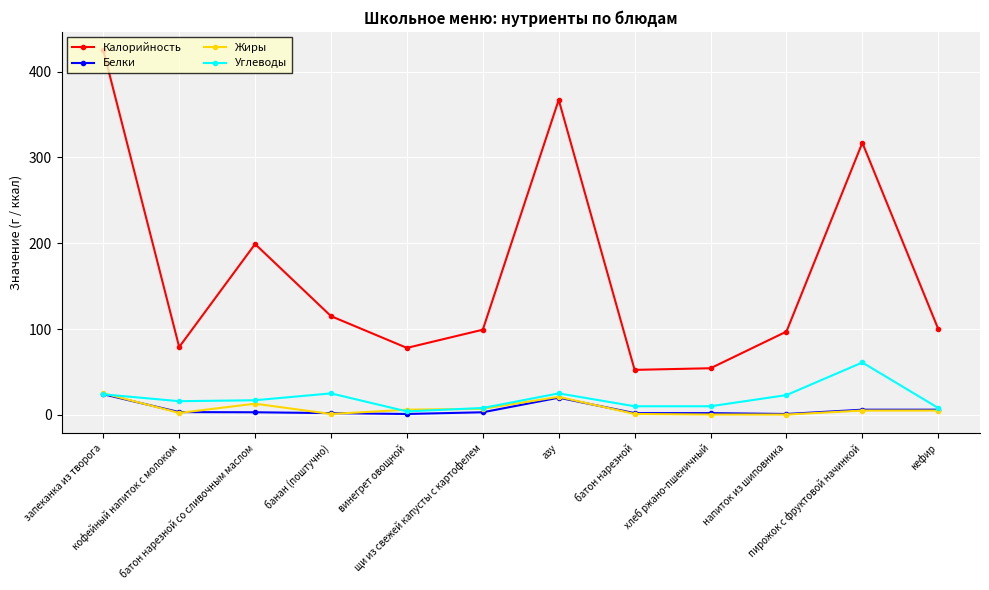

Which series has the largest total across all categories?

Калорийность